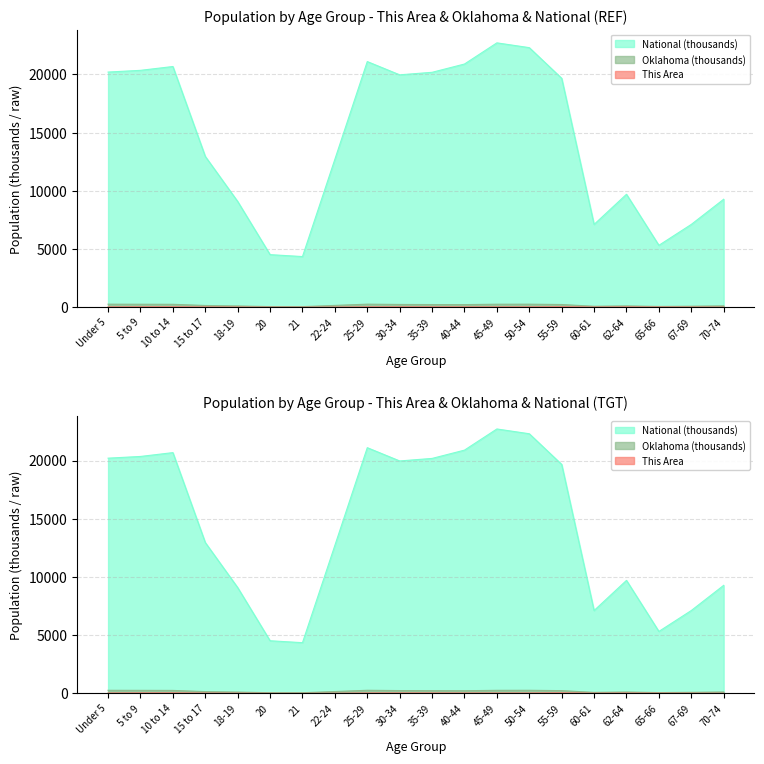

At which label is This Area closest to 23?

15 to 17